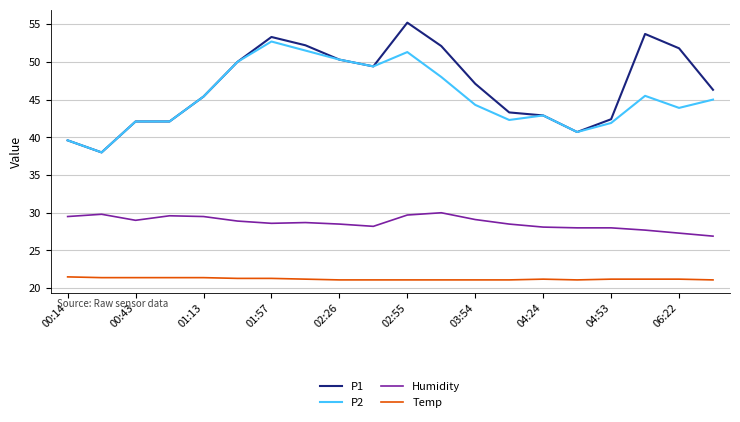

Which series has the largest total across all categories?

P1